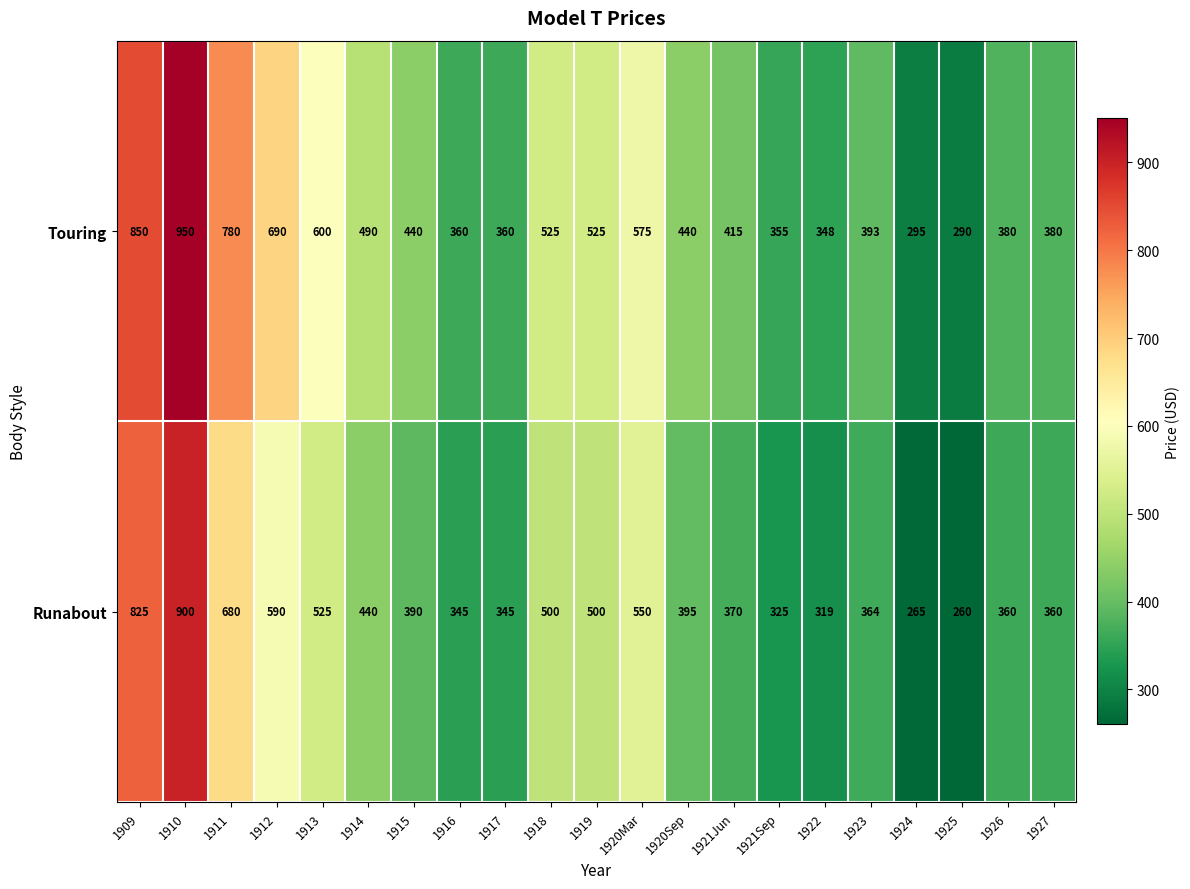

Rank the series at 1918 from highest to lowest value.

Touring, Runabout